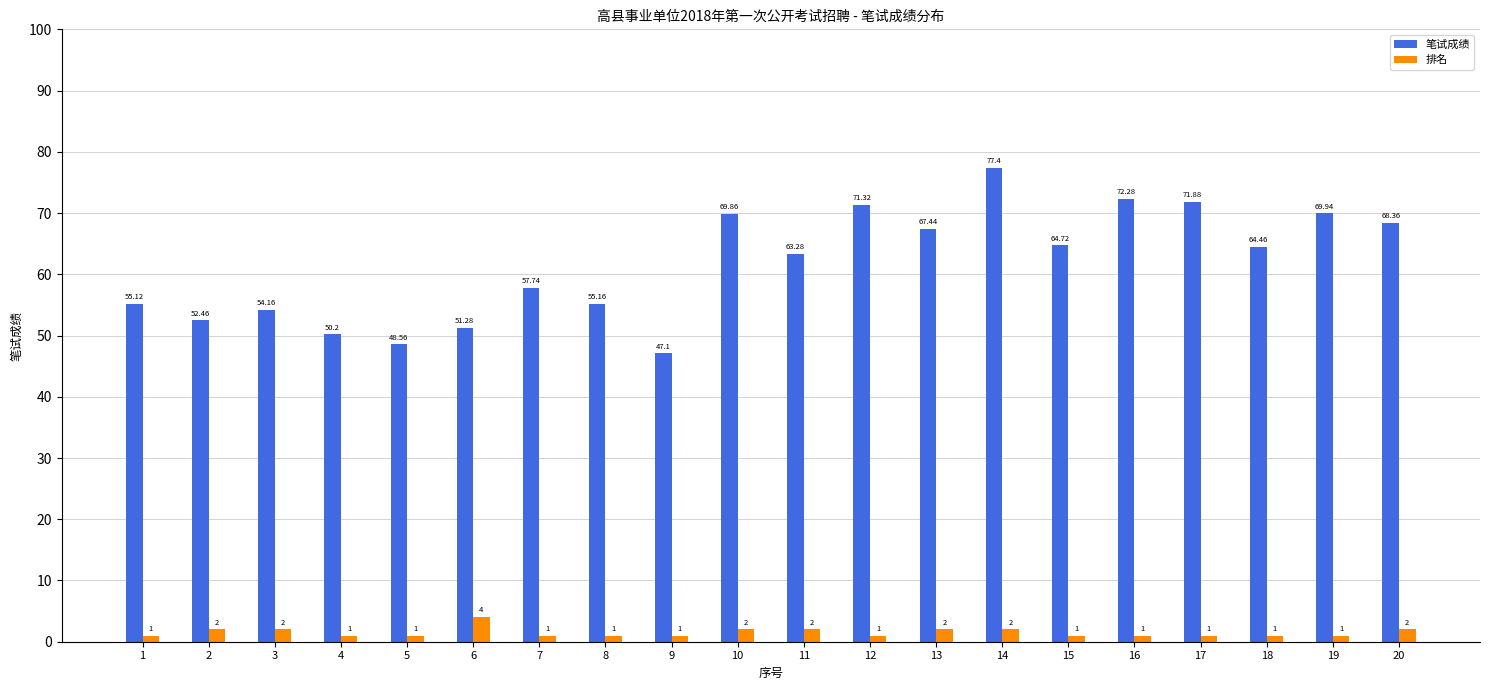

The value of 排名 at 14 is 2.0. True or false?

True